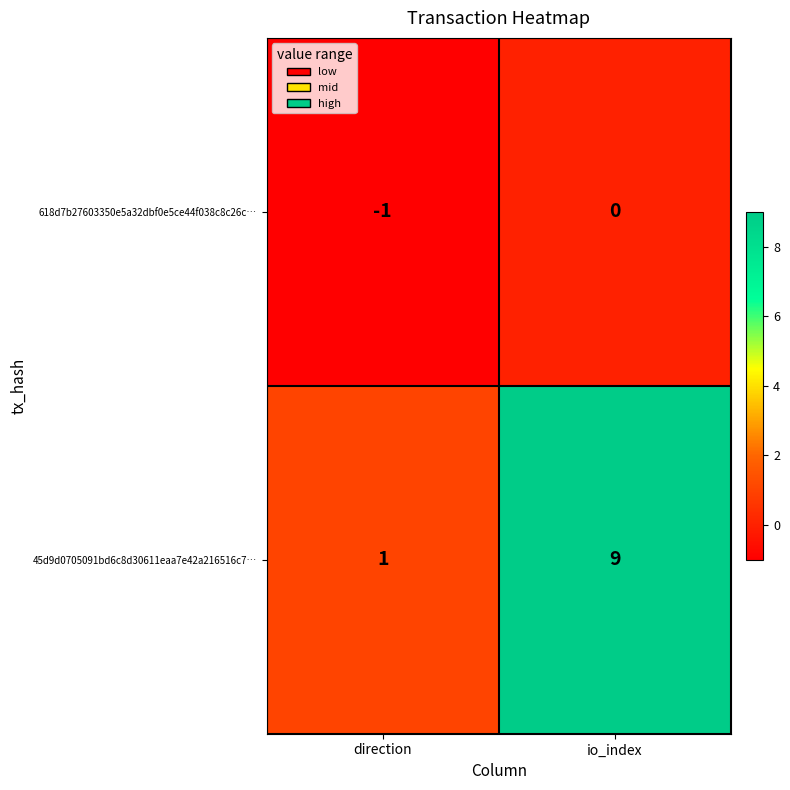

What is the sum of all 45d9d0705091bd6c8d30611eaa7e42a216516c7… values?

10